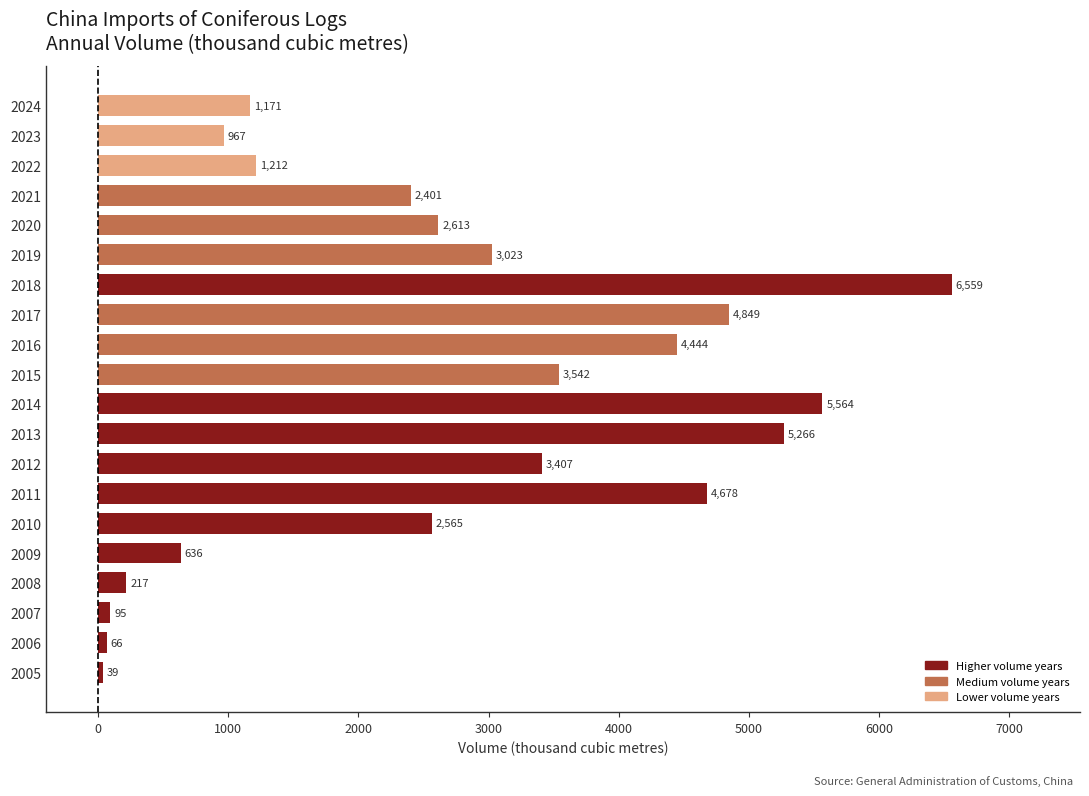

What is the greatest value displayed?

6558.7